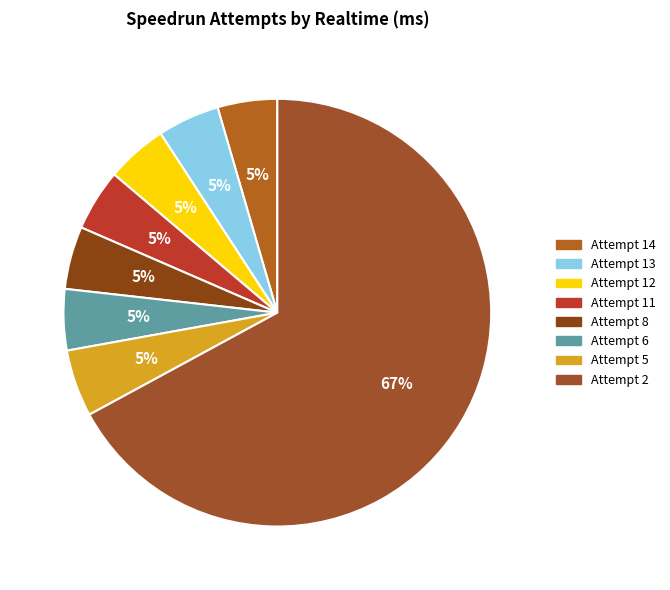

What is the change in value from Attempt 11 to Attempt 6?

-1878